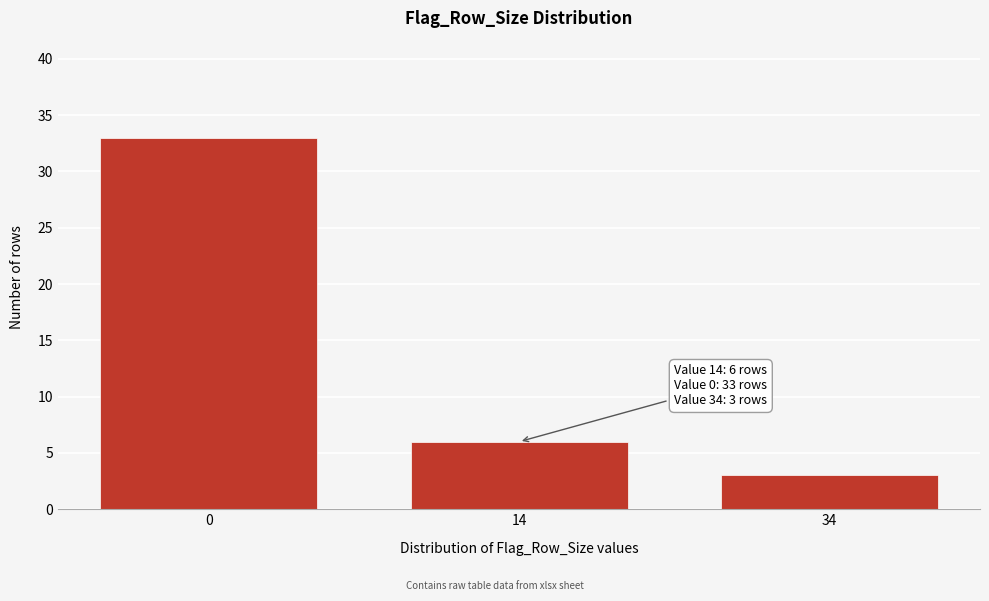

Reading left to right, what are all the values shown in this chart?

0=33	14=6	34=3